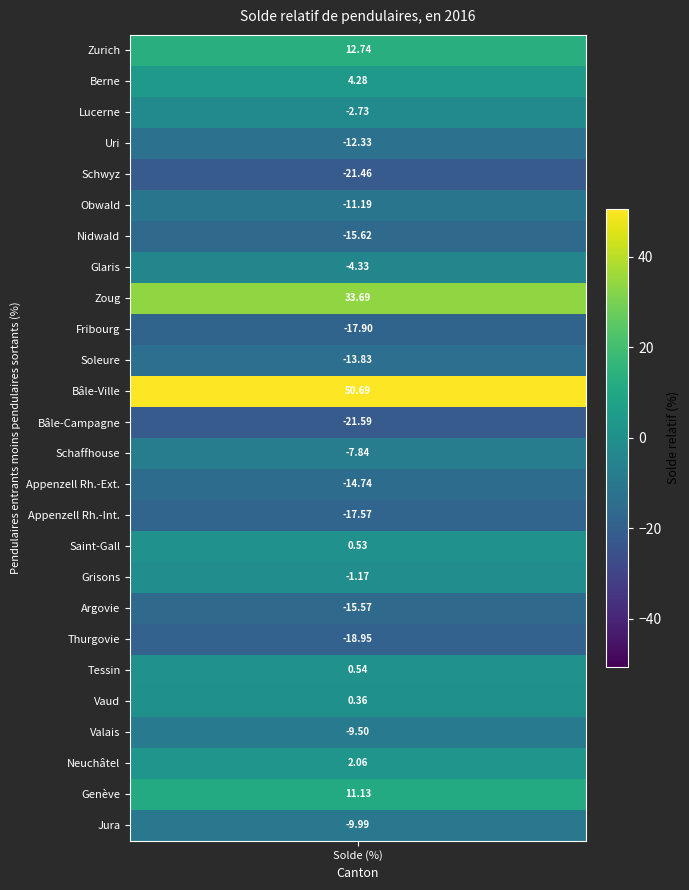

Is it true that the value at 21 is 0.2?

False